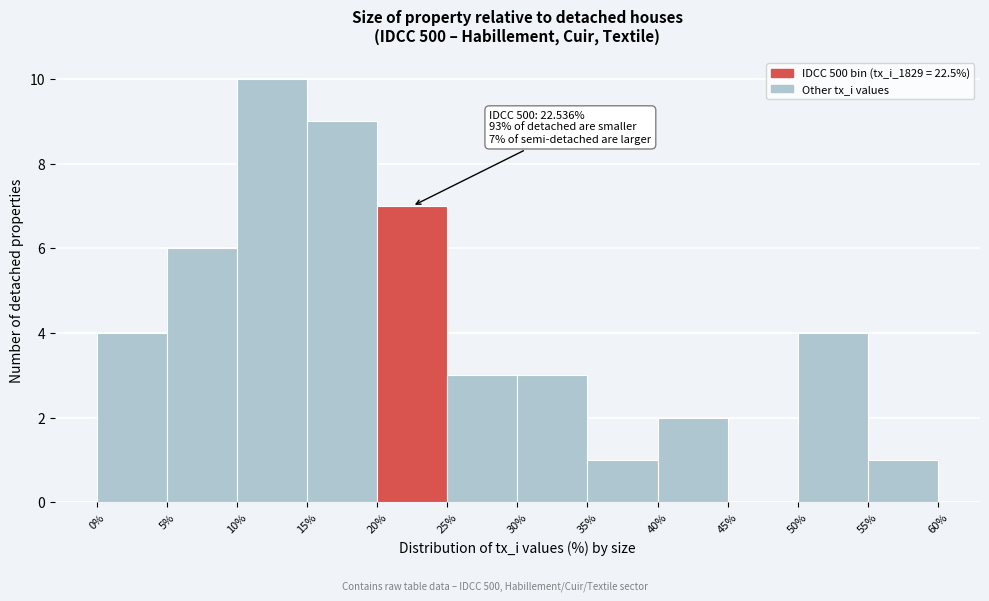

Which range on the x-axis has the tallest bar?

10% to 15%